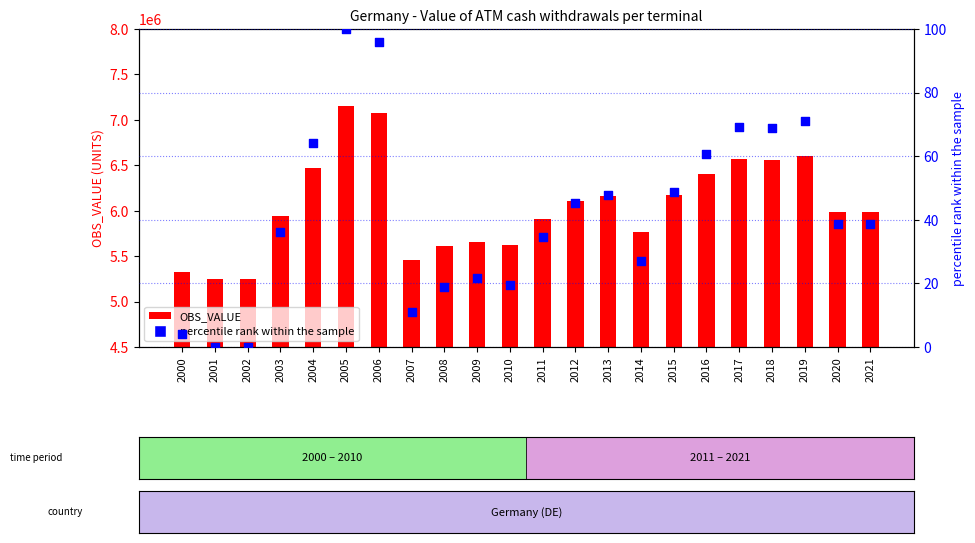

What is the total value across all series at 2001?

5250503.9